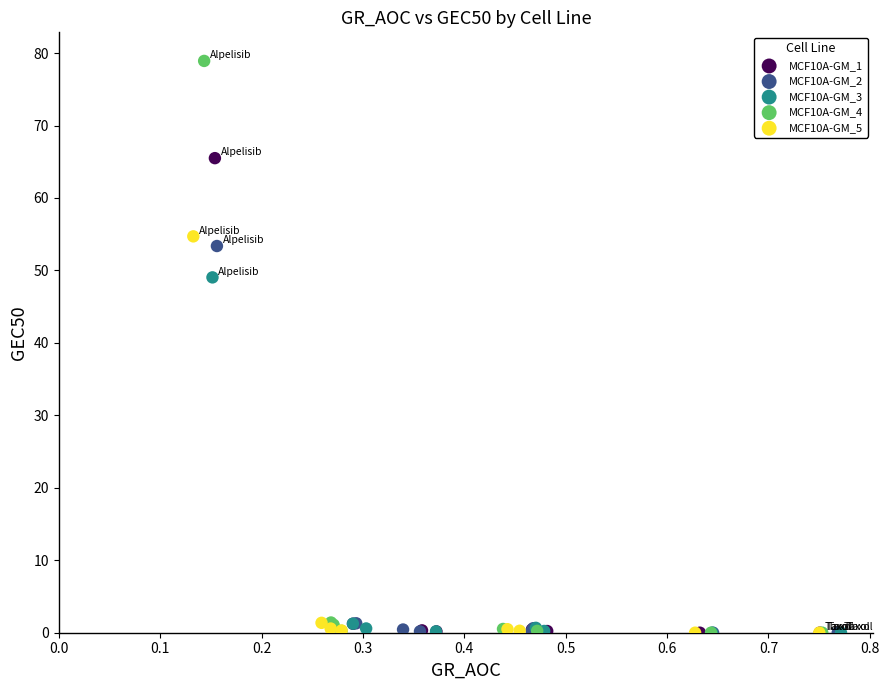

Which series reaches the maximum Y coordinate?

MCF10A-GM_4